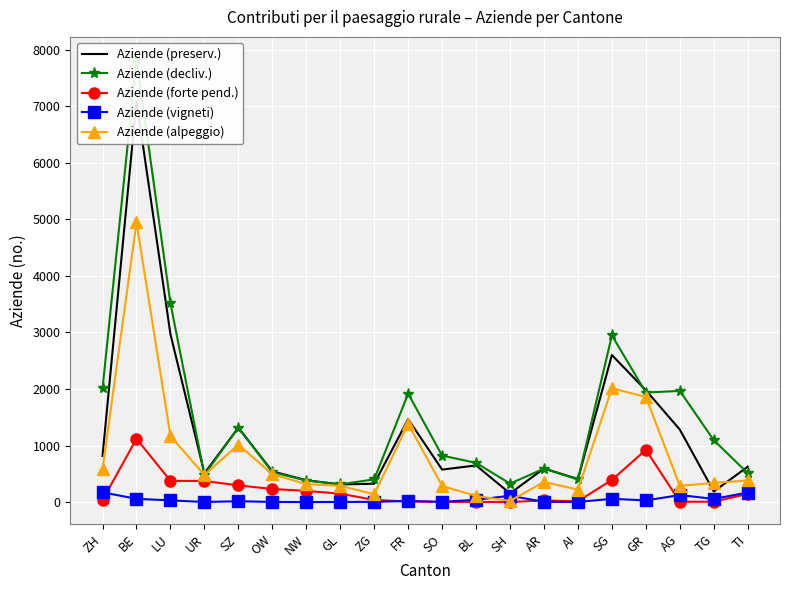

How many values in the Aziende (preserv.) series are below 625?

10